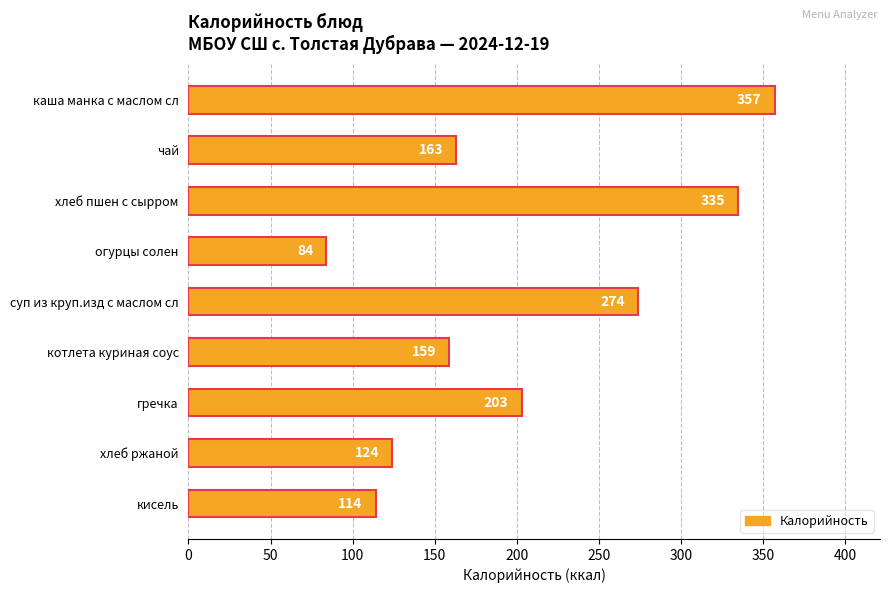

What is the sum of the values at каша манка с маслом сл and кисель?

471